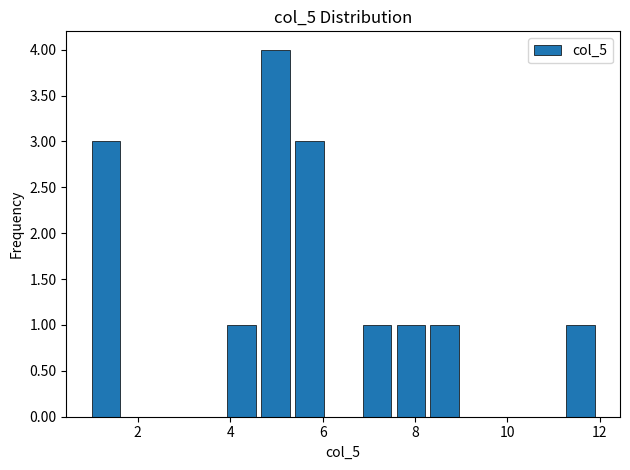

Around what value on the x-axis is the tallest bar? Give the approximate position of its centre, as read against the axis.

5.0